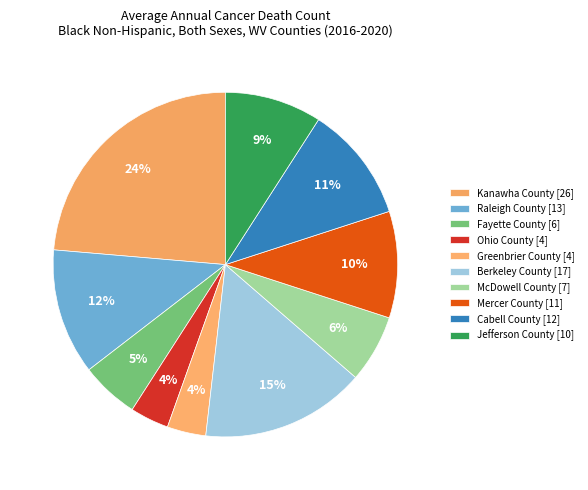

How many segments does this pie chart have?

10